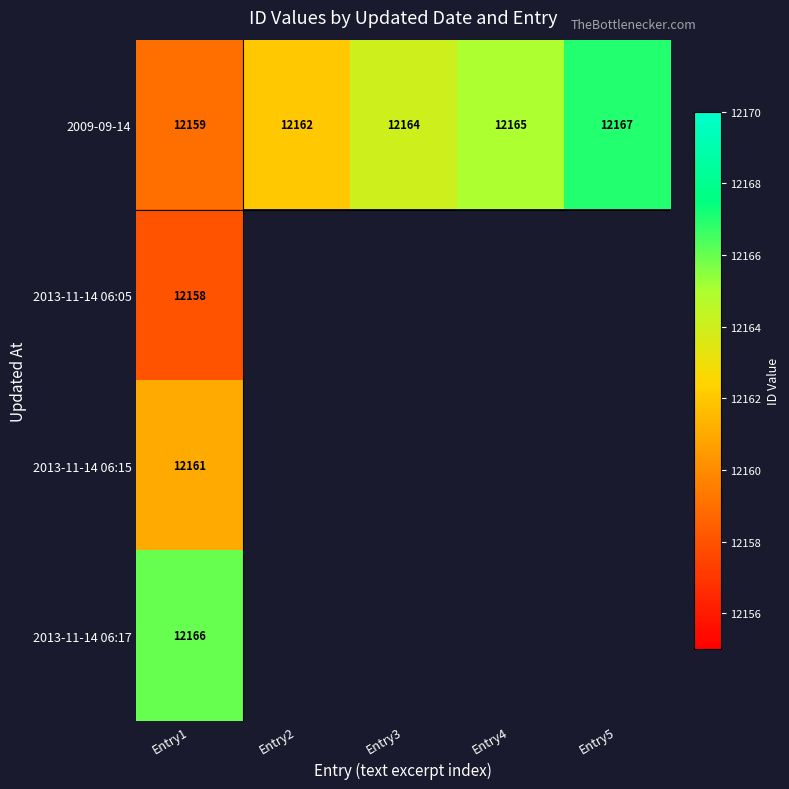

Which category has the highest value across all series?

Entry5